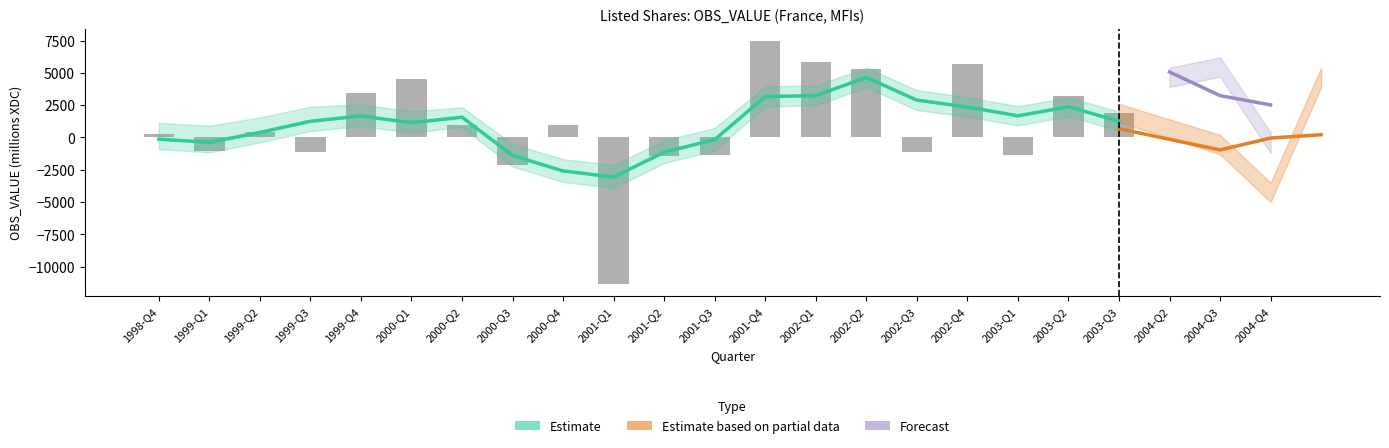

Rank the categories by value from lowest to highest.

2001-Q1, 2000-Q3, 2001-Q2, 2001-Q3, 2003-Q1, 1999-Q3, 2002-Q3, 1999-Q1, 1998-Q4, 1999-Q2, 2000-Q2, 2000-Q4, 2003-Q3, 2003-Q2, 1999-Q4, 2000-Q1, 2002-Q2, 2002-Q4, 2002-Q1, 2001-Q4